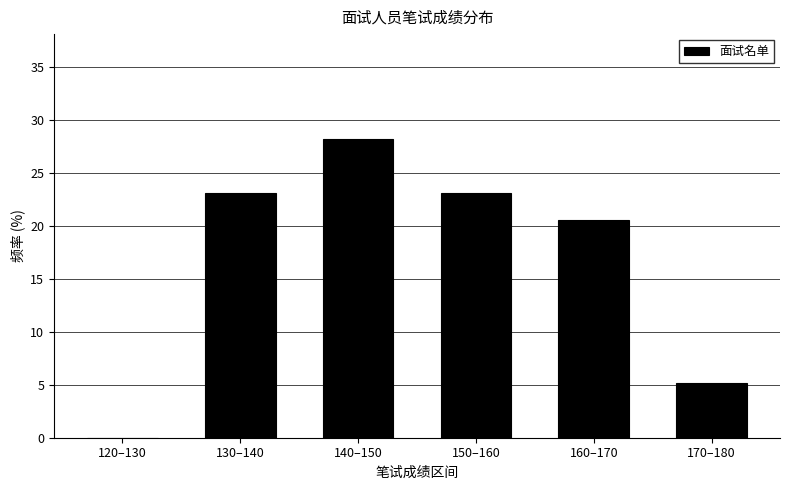

Reading left to right, list all the values displayed in this chart.

120–130=0.0	130–140=23.1	140–150=28.2	150–160=23.1	160–170=20.5	170–180=5.1